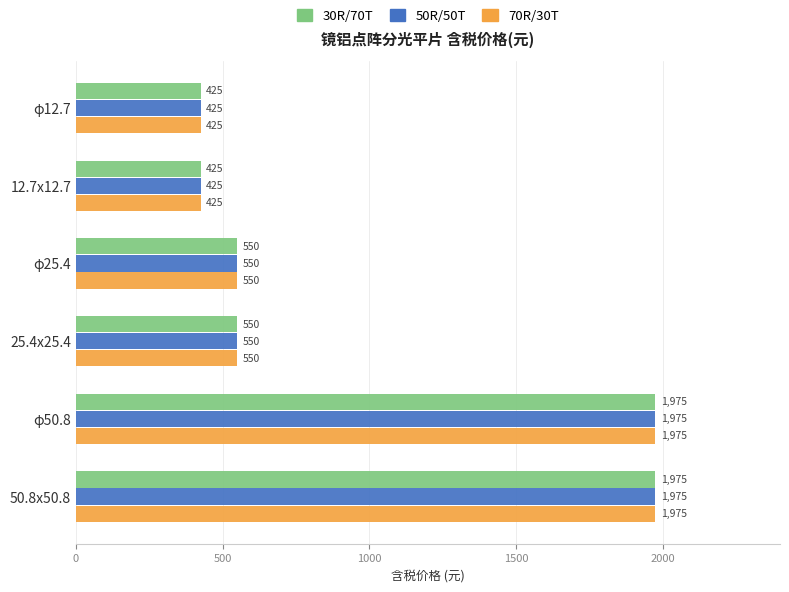

What is the minimum value for 70R/30T?

425